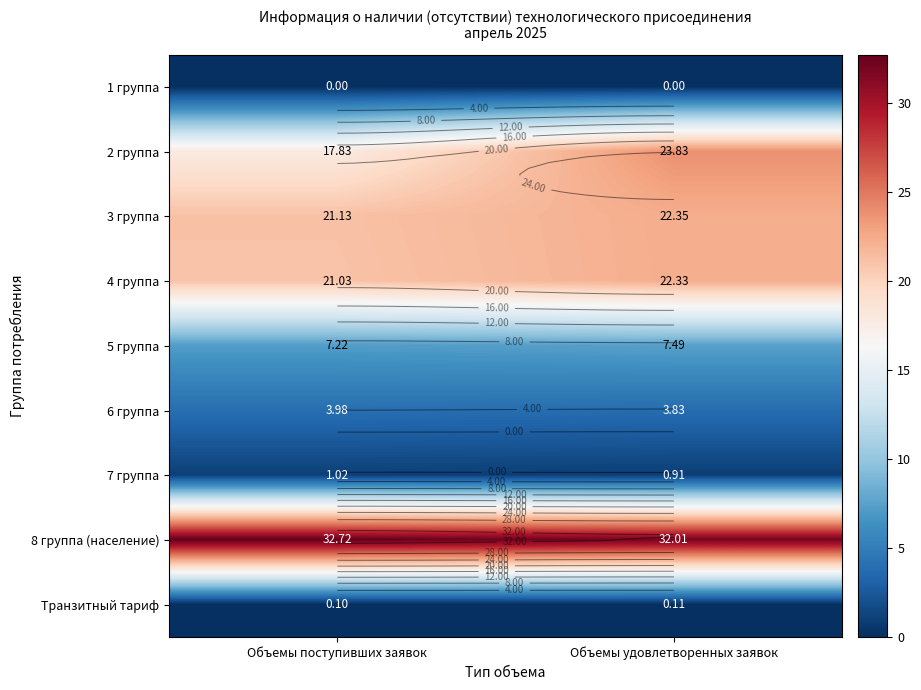

Is the value of 5 группа at Объемы удовлетворенных заявок greater than the value of 3 группа at Объемы удовлетворенных заявок?

No